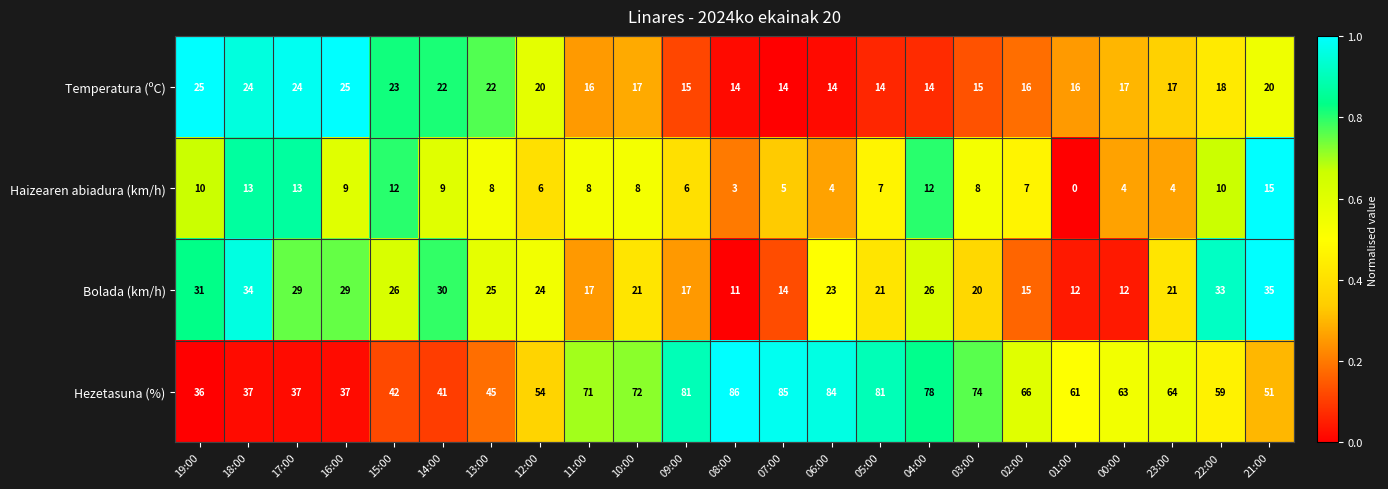

The Bolada (km/h) series shows 20 at 01:00. True or false?

False